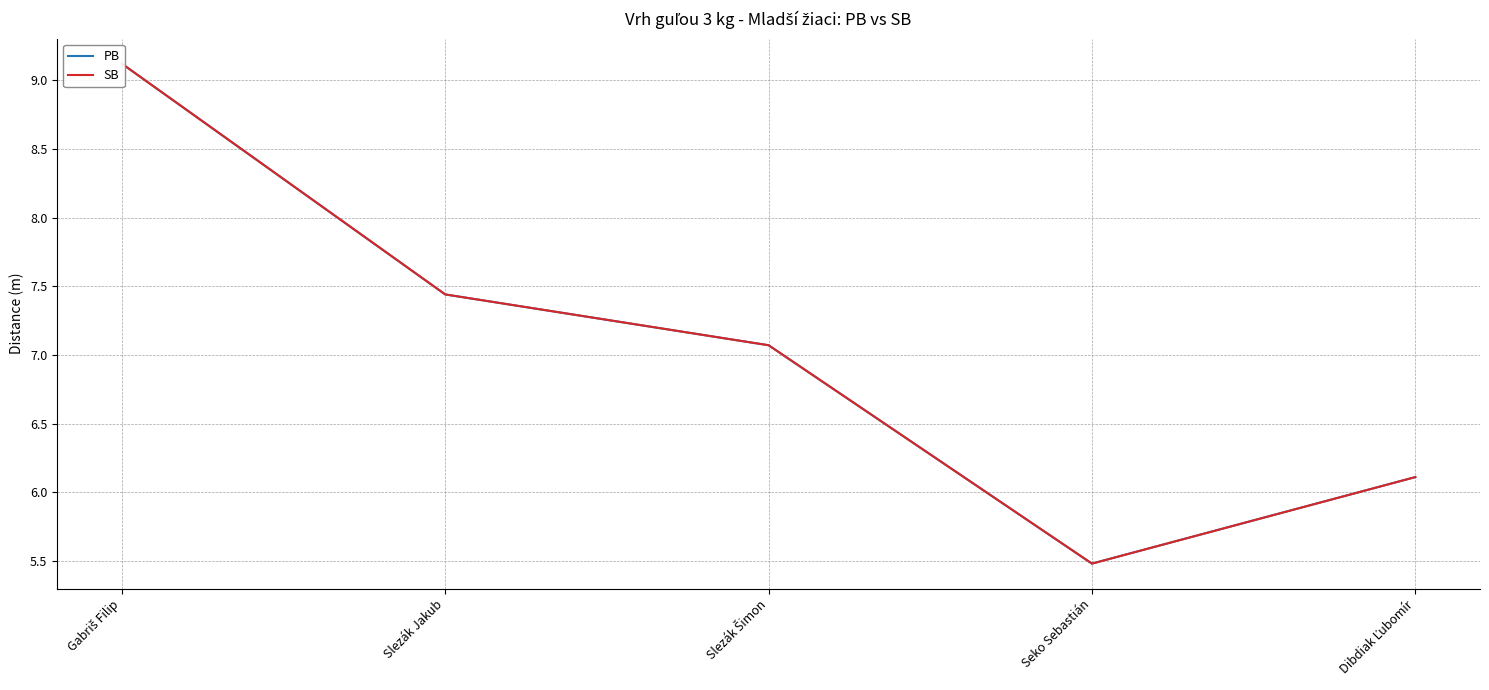

What position from the left is Slezák Šimon?

3